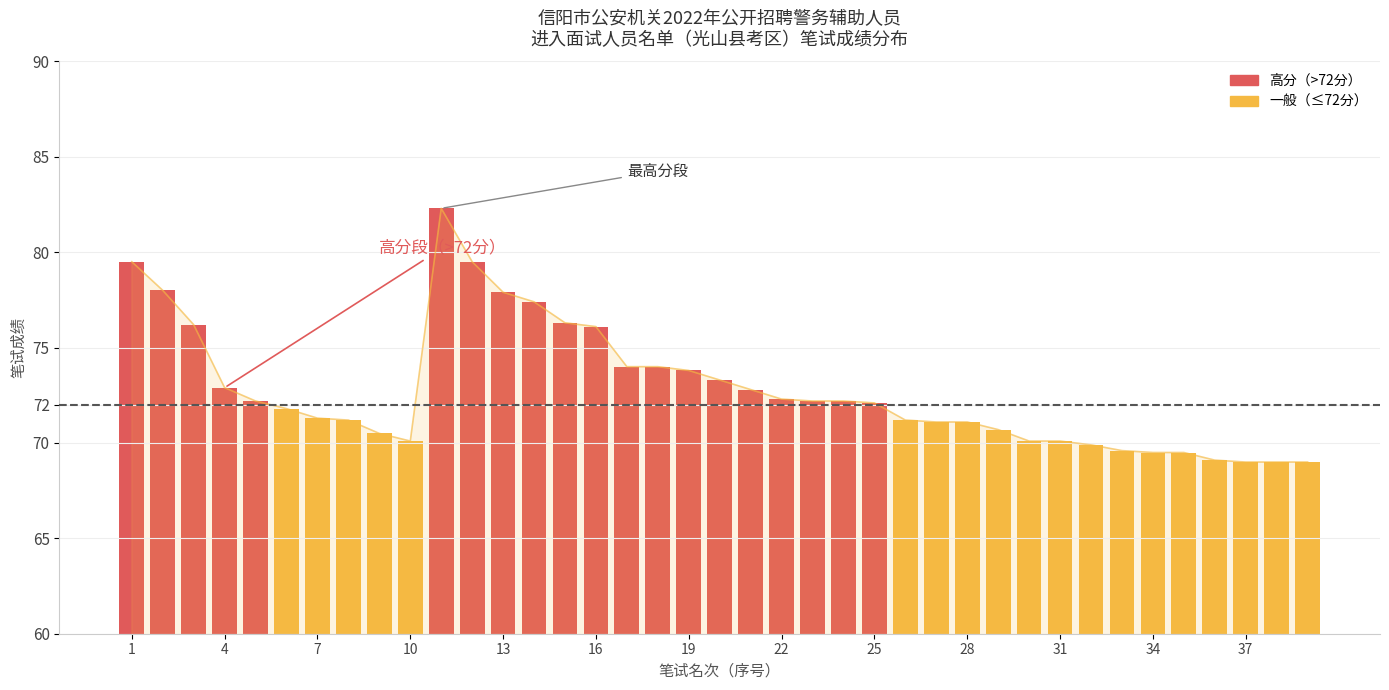

What is the change in value from 26 to 30?

-1.0